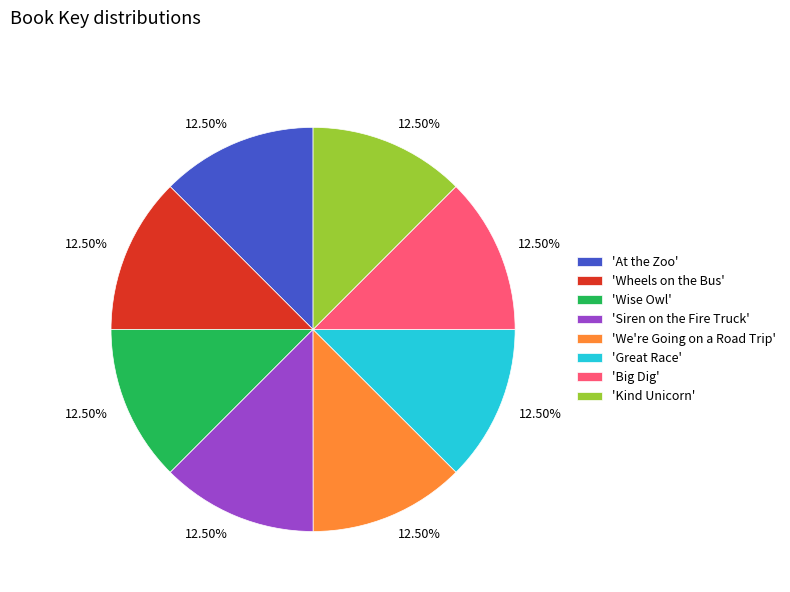

Does any single category account for the majority?

No